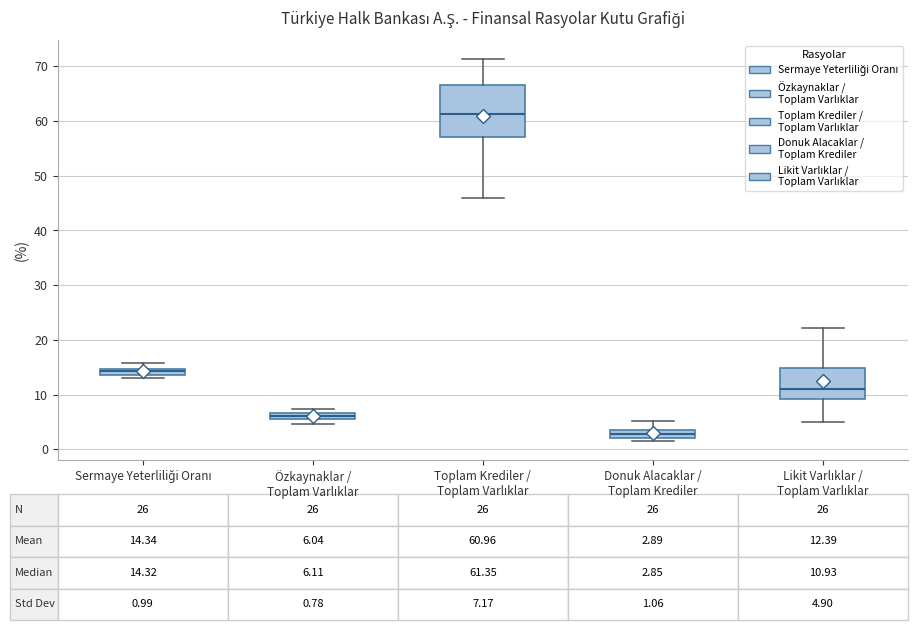

Comparing the boxes themselves (not the whiskers), which one is the tallest?

Toplam Krediler / Toplam Varlıklar